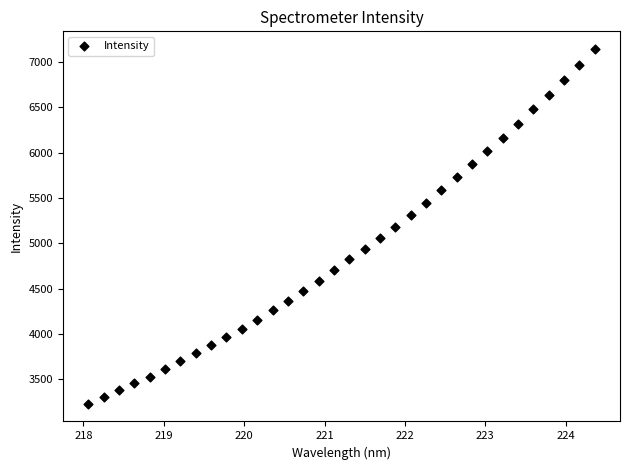

What is the range of X values (max minus min)?

6.3